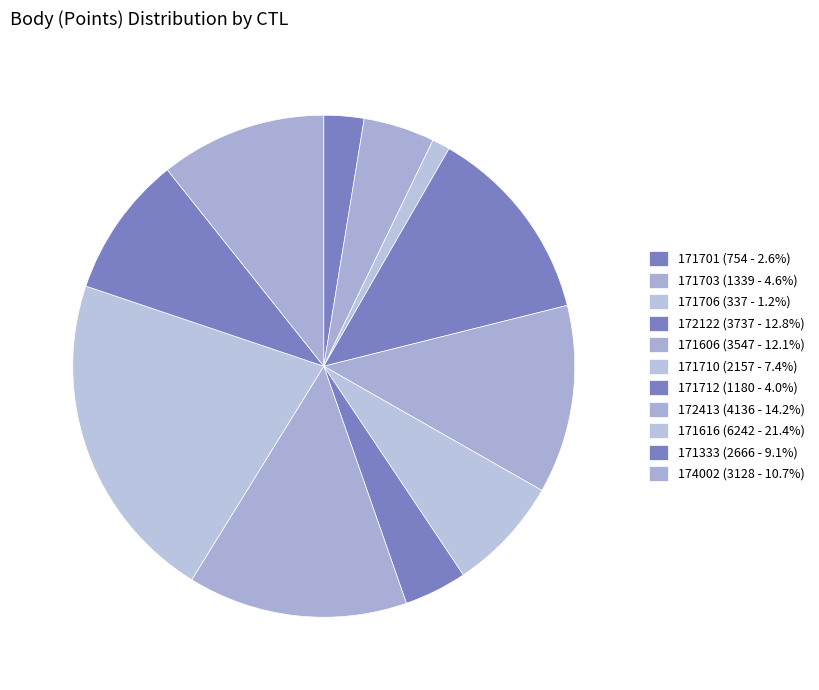

What is the change in value from 172413 to 171333?

-1470